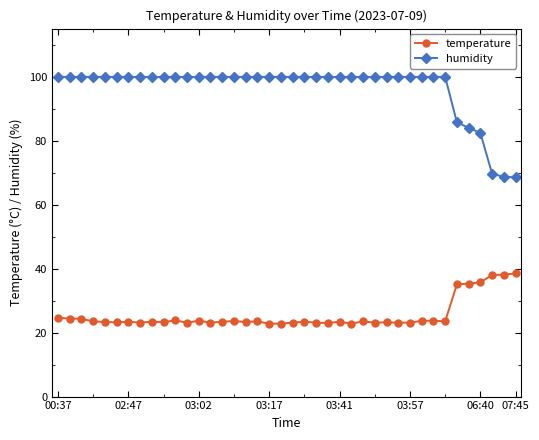

What is the lowest value of the humidity series?

68.5